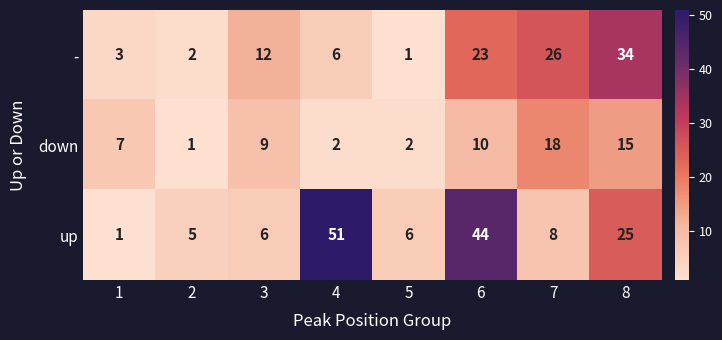

How many data points does each series have?

8